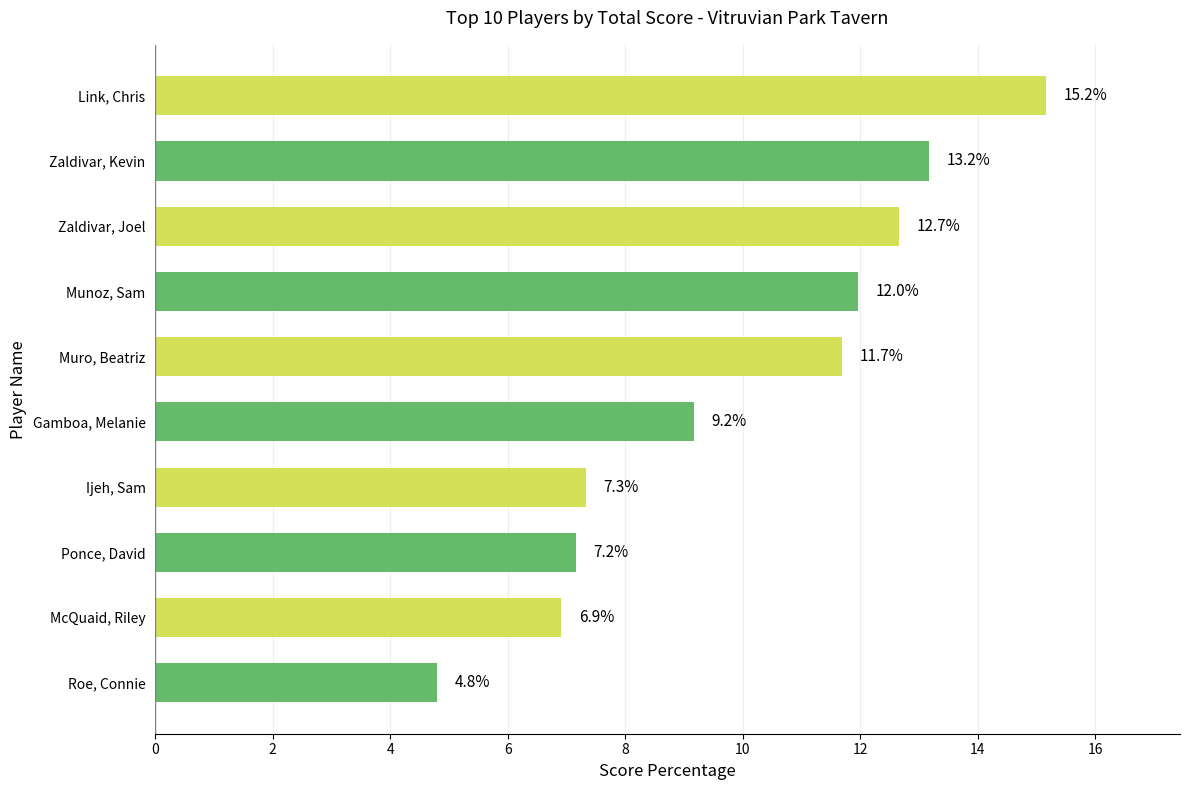

The value at Roe, Connie is 7.8. True or false?

False